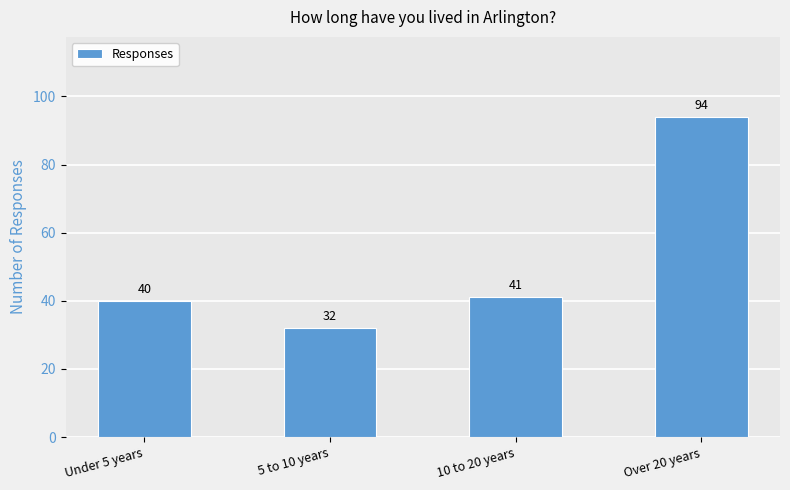

Reading left to right, what are all the values shown in this chart?

40	32	41	94